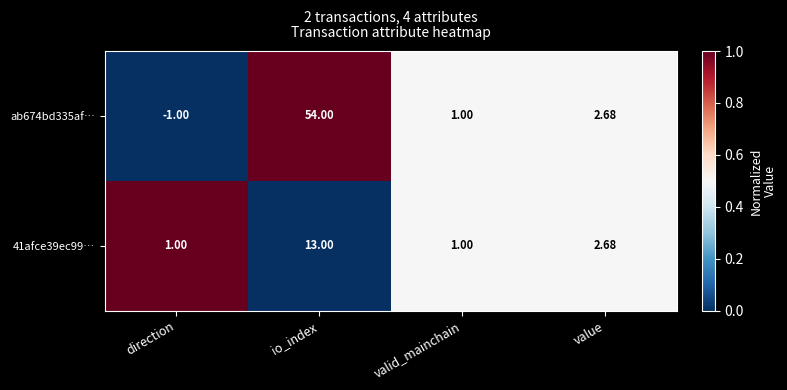

At which label is 41afce39ec99… closest to 7?

value